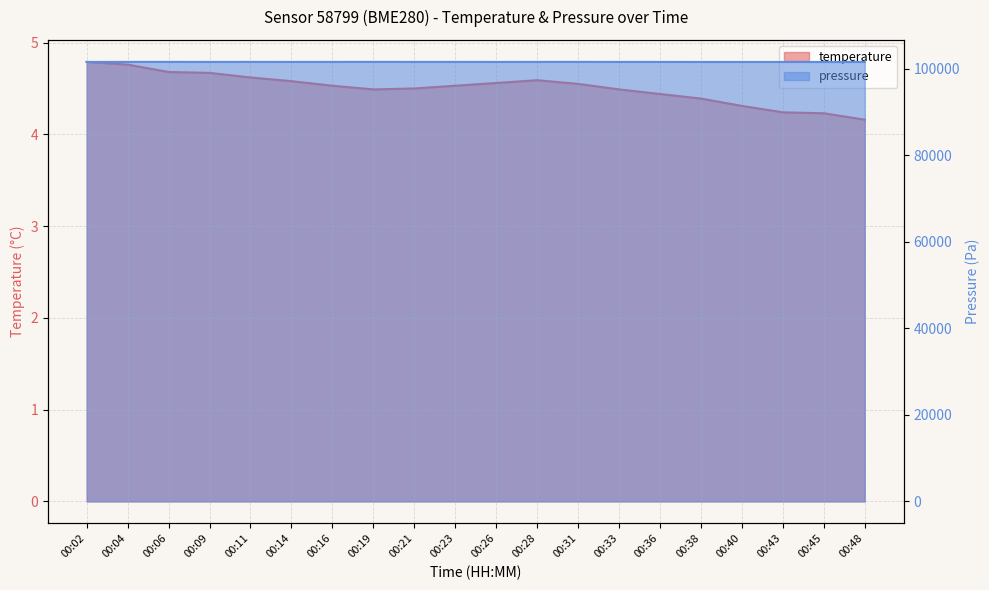

Reading left to right, extract all data points from this chart.

temperature: 00:02=4.8	00:04=4.8	00:06=4.7	00:09=4.7	00:11=4.6	00:14=4.6	00:16=4.5	00:19=4.5	00:21=4.5	00:23=4.5	00:26=4.6	00:28=4.6	00:31=4.5	00:33=4.5	00:36=4.4	00:38=4.4	00:40=4.3	00:43=4.2	00:45=4.2	00:48=4.2
pressure_norm: 00:02=101577.5	00:04=101596.0	00:06=101597.8	00:09=101592.4	00:11=101596.2	00:14=101589.9	00:16=101593.6	00:19=101600.0	00:21=101593.2	00:23=101594.5	00:26=101588.8	00:28=101595.8	00:31=101597.2	00:33=101591.4	00:36=101590.1	00:38=101581.9	00:40=101578.6	00:43=101577.8	00:45=101576.9	00:48=101580.4